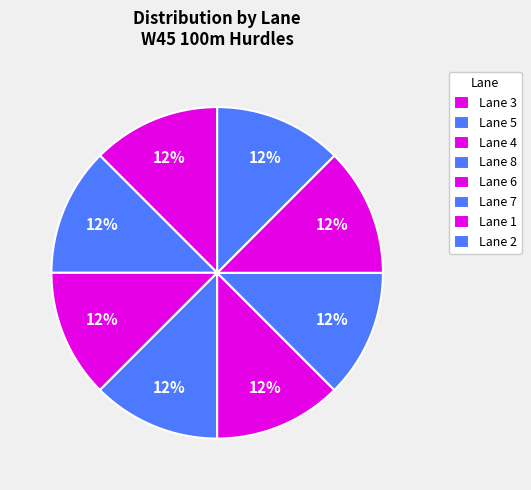

Does any single category account for the majority?

No